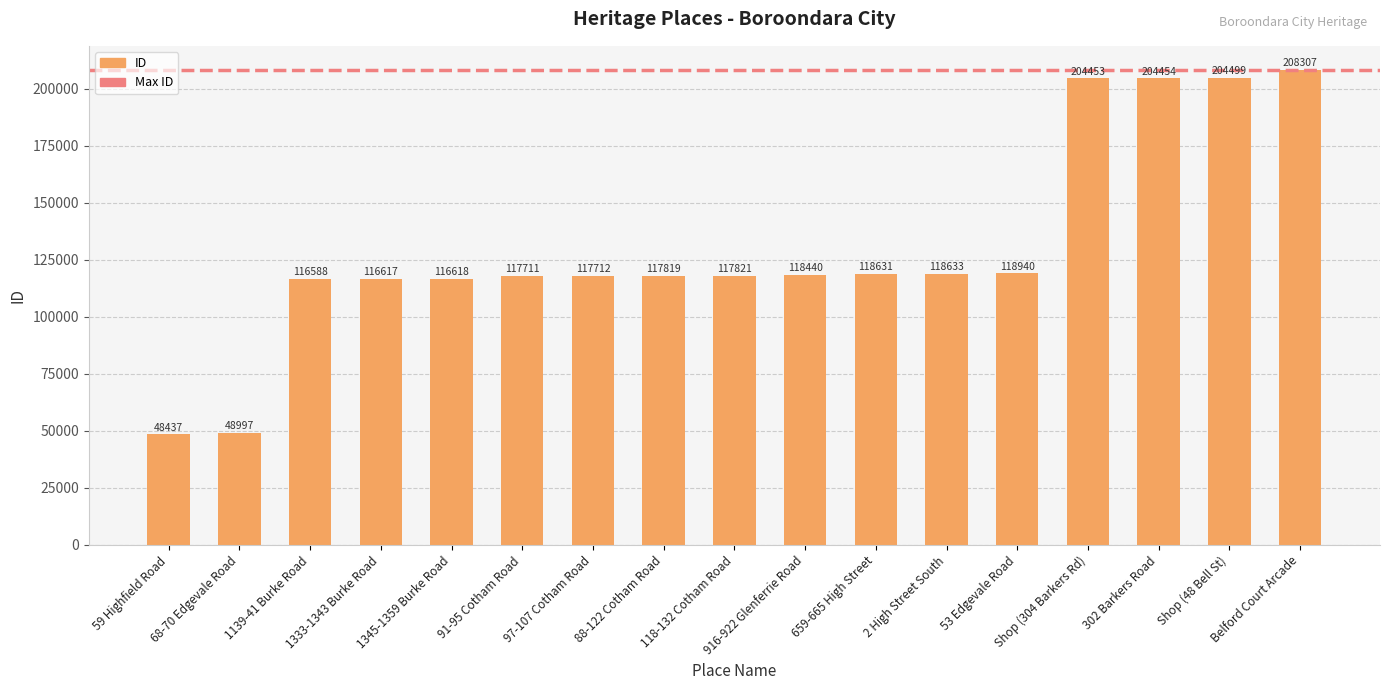

The chart shows a value of 71198 at 659-665 High Street. True or false?

False